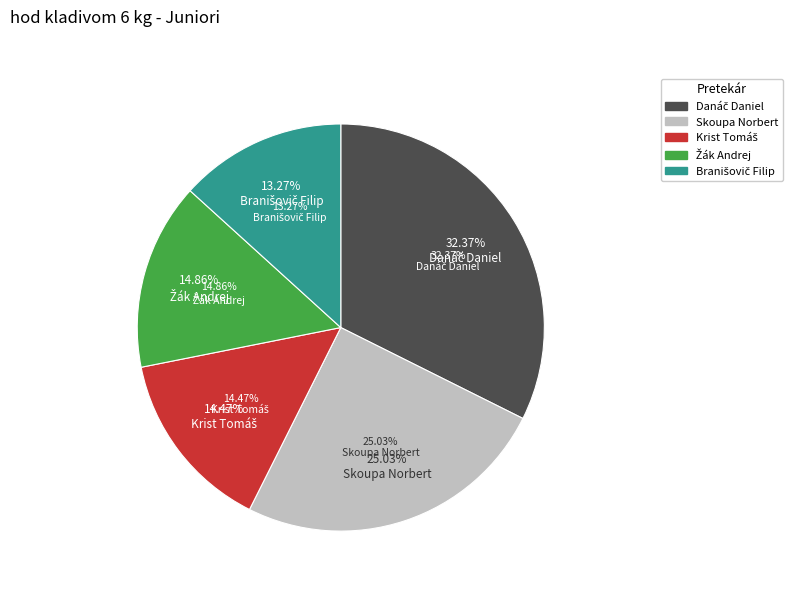

To the nearest percent, what is the difference between the Skoupa Norbert and Danáč Daniel slice percentages?

7%